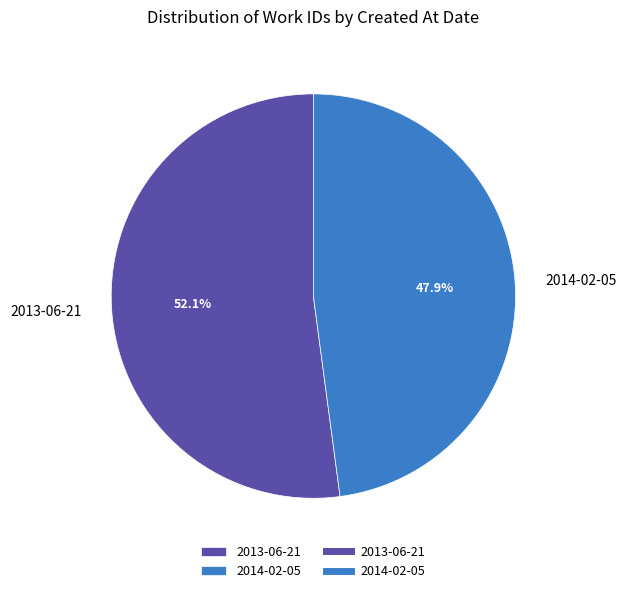

To the nearest percent, what is the difference between the 2013-06-21 and 2014-02-05 slice percentages?

4%